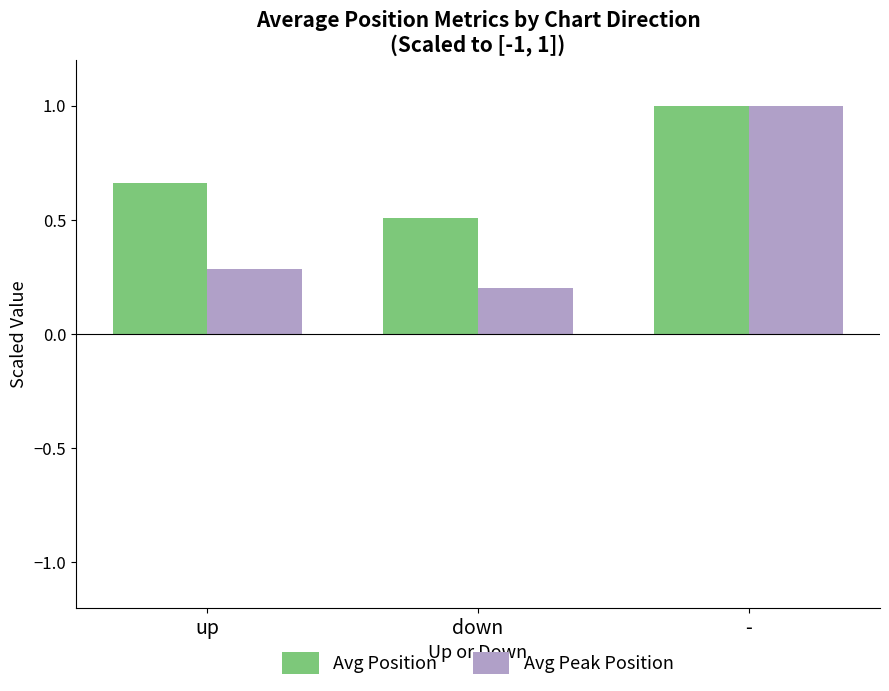

What is the difference between the maximum and minimum values in the Avg Position series?

0.5